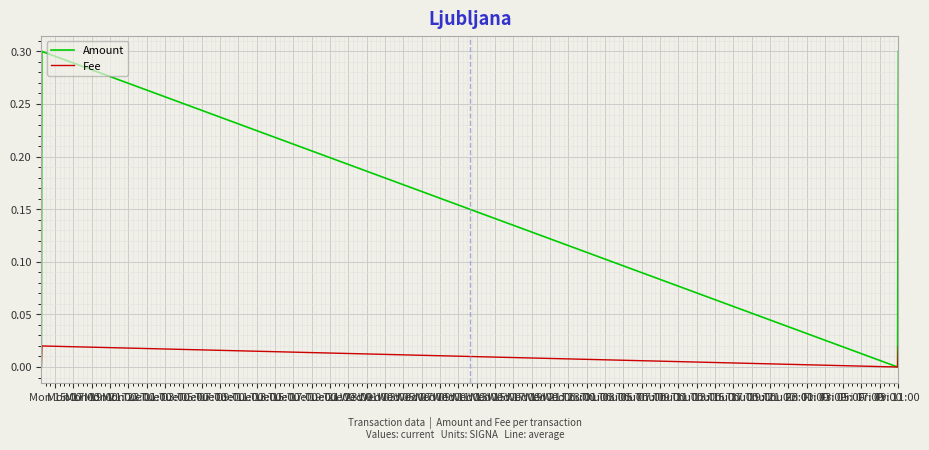

Is this an area chart (filled region under the line)?

No